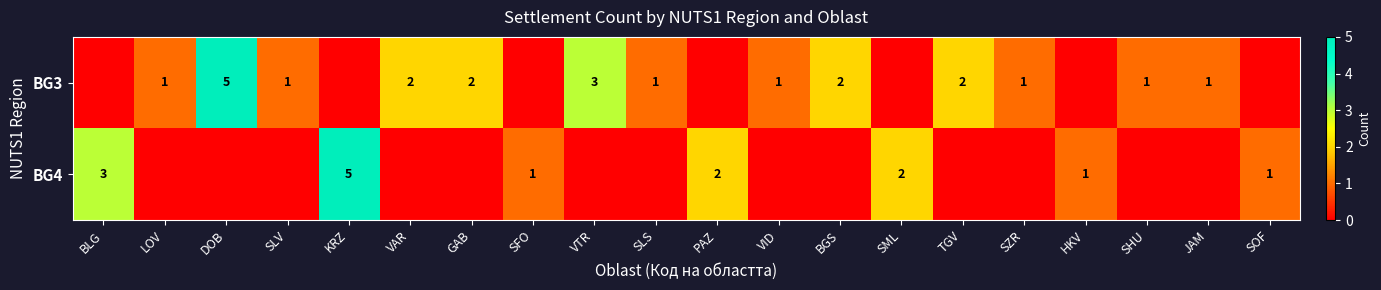

True or false: BG3 has a value of 1 at JAM.

True